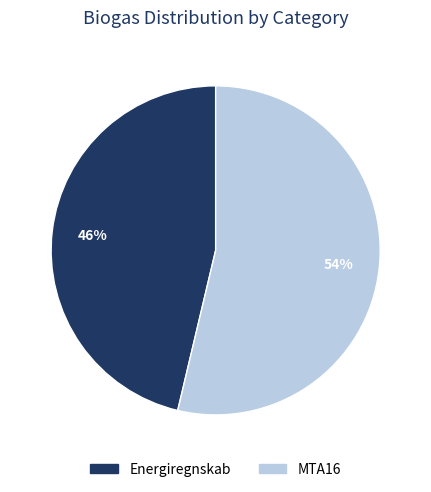

Count the number of slices in the pie.

2